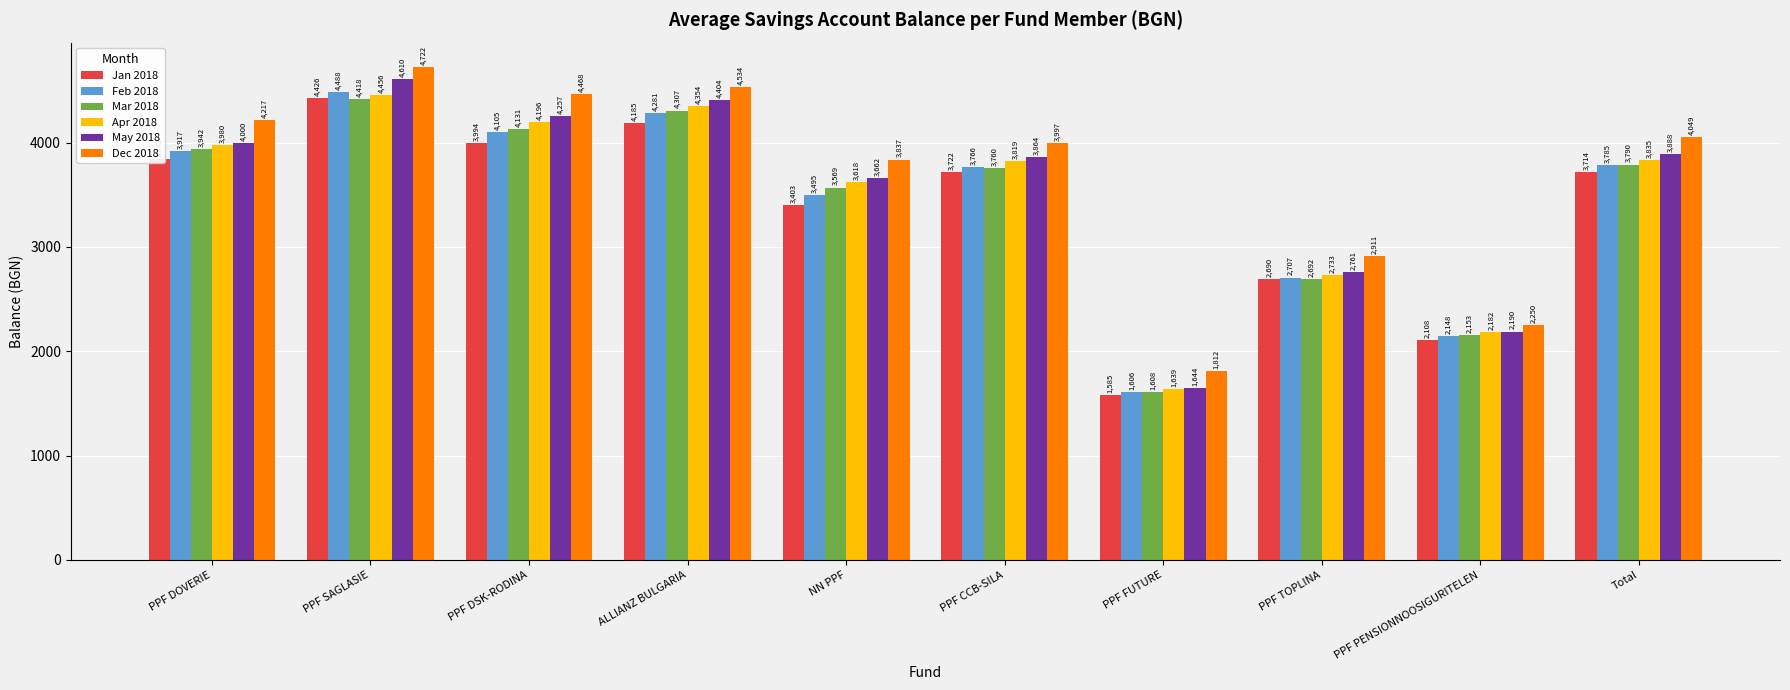

The value of May 2018 at PPF FUTURE is 2714.7. True or false?

False